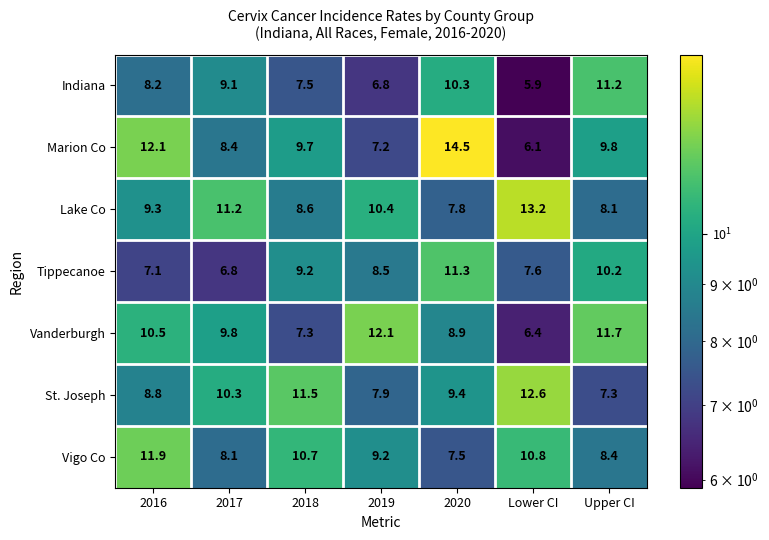

Which series has the largest range (max minus min)?

Marion Co